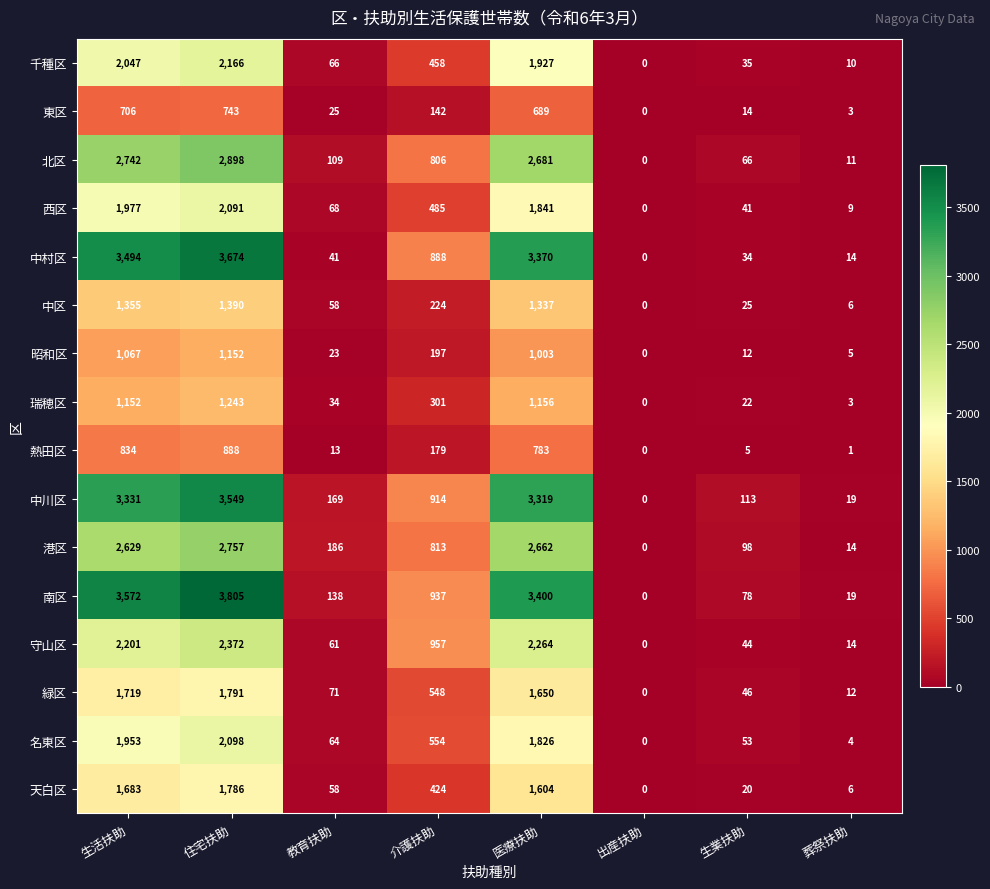

What is the approximate value of 港区 at 医療扶助?

2662